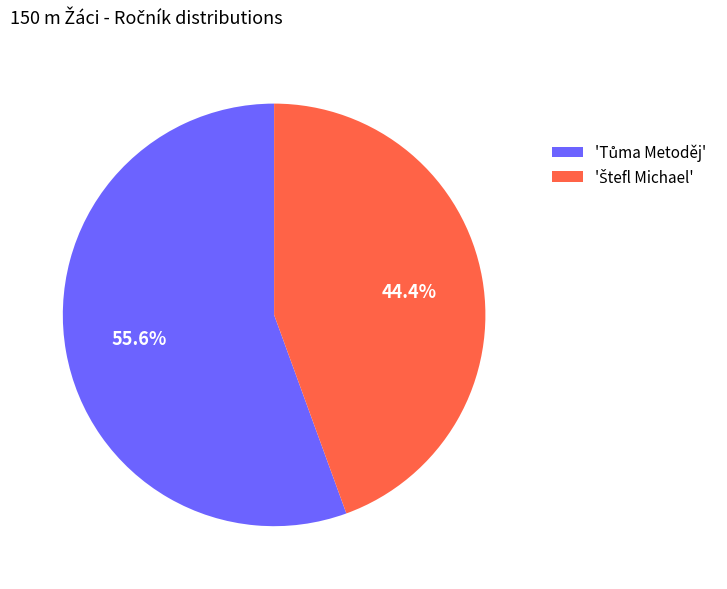

Is there a majority slice in this chart?

Yes